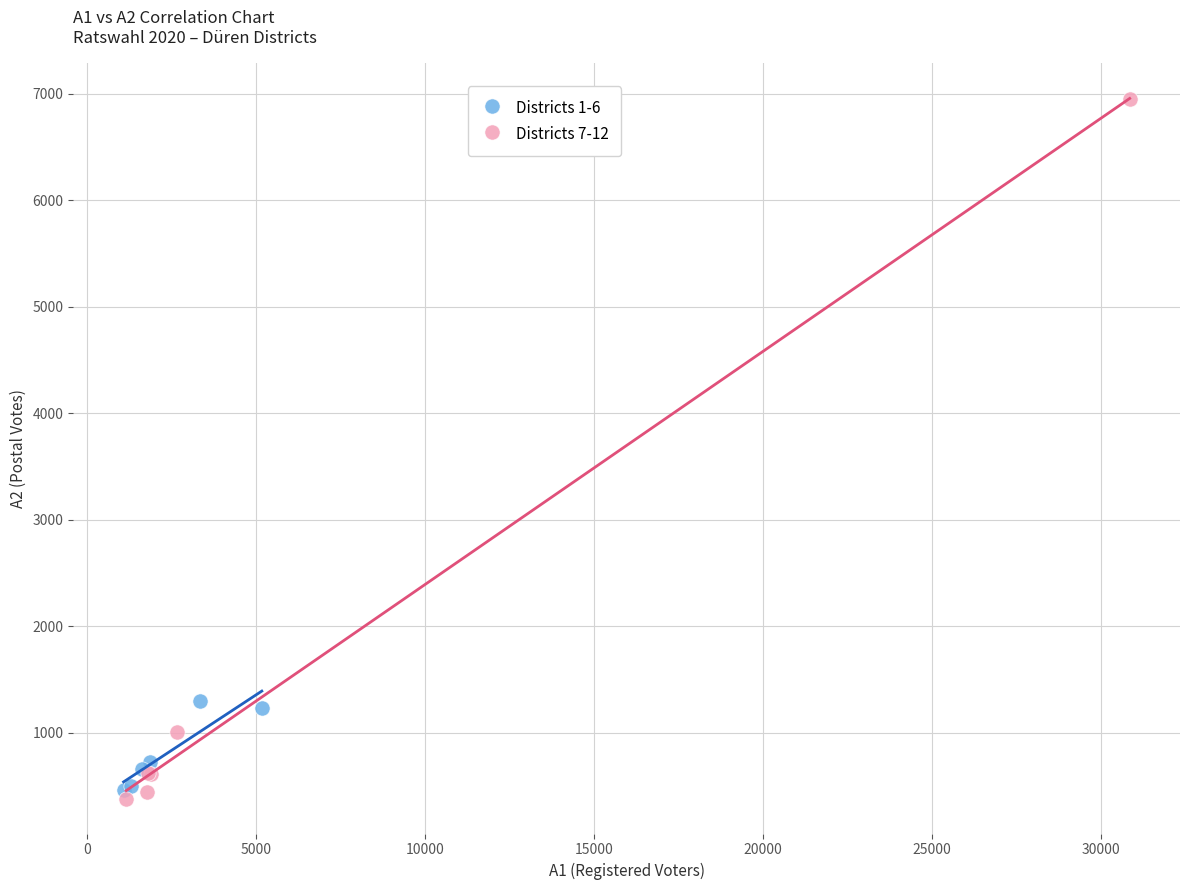

Which series has the widest spread of Y values?

Districts 7-12